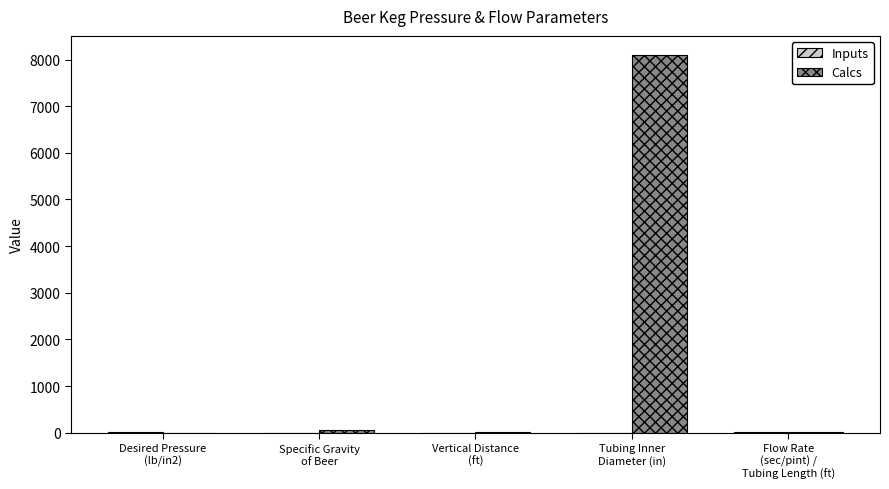

What is the total value across all series at Flow Rate
(sec/pint) /
Tubing Length (ft)?

20.0